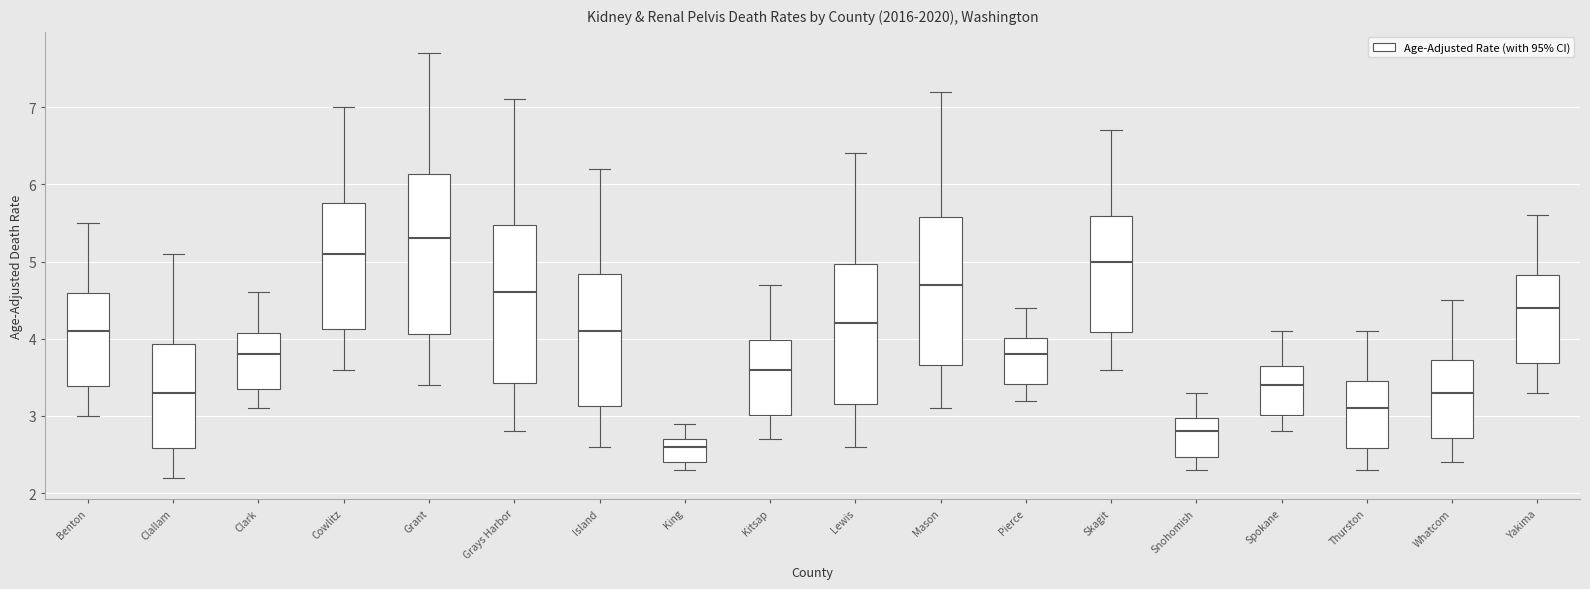

Reading left to right, transcribe this box plot: for each box, give where its median line is, the range the box spans, and where its two whiskers end, as read against the y-axis. The values are not printed on the chart, so give them approximately, as read against the axis.

Benton: median 4.1, box 3.4 to 4.6, whiskers 3.0 to 5.5
Clallam: median 3.3, box 2.6 to 3.9, whiskers 2.2 to 5.1
Clark: median 3.8, box 3.3 to 4.1, whiskers 3.1 to 4.6
Cowlitz: median 5.1, box 4.1 to 5.8, whiskers 3.6 to 7.0
Grant: median 5.3, box 4.1 to 6.1, whiskers 3.4 to 7.7
Grays Harbor: median 4.6, box 3.4 to 5.5, whiskers 2.8 to 7.1
Island: median 4.1, box 3.1 to 4.8, whiskers 2.6 to 6.2
King: median 2.6, box 2.4 to 2.7, whiskers 2.3 to 2.9
Kitsap: median 3.6, box 3.0 to 4.0, whiskers 2.7 to 4.7
Lewis: median 4.2, box 3.2 to 5.0, whiskers 2.6 to 6.4
Mason: median 4.7, box 3.7 to 5.6, whiskers 3.1 to 7.2
Pierce: median 3.8, box 3.4 to 4.0, whiskers 3.2 to 4.4
Skagit: median 5.0, box 4.1 to 5.6, whiskers 3.6 to 6.7
Snohomish: median 2.8, box 2.5 to 3.0, whiskers 2.3 to 3.3
Spokane: median 3.4, box 3.0 to 3.6, whiskers 2.8 to 4.1
Thurston: median 3.1, box 2.6 to 3.5, whiskers 2.3 to 4.1
Whatcom: median 3.3, box 2.7 to 3.7, whiskers 2.4 to 4.5
Yakima: median 4.4, box 3.7 to 4.8, whiskers 3.3 to 5.6